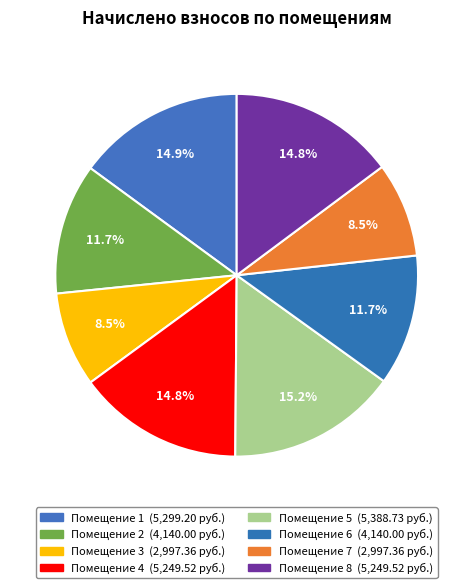

How many slices are in this pie chart?

8